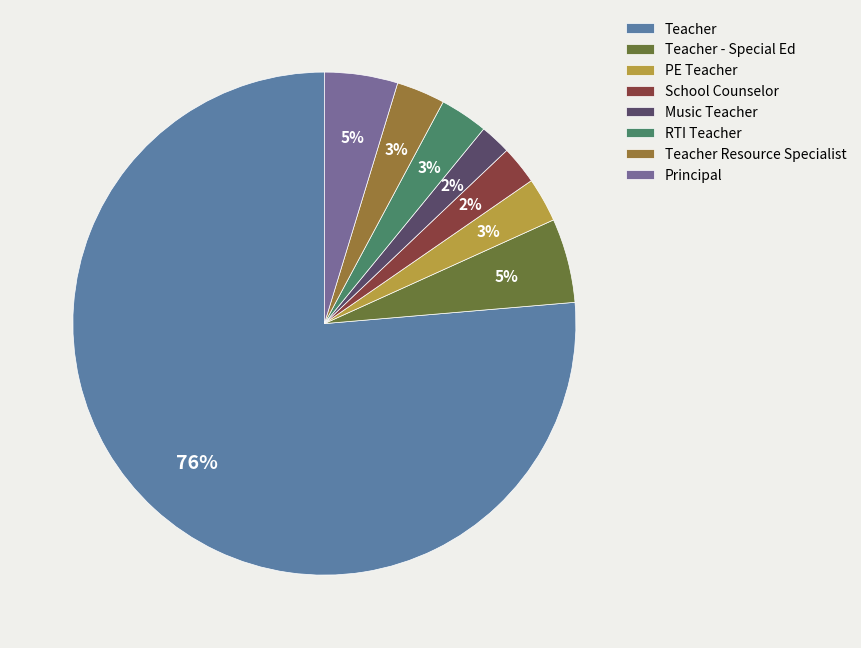

How many slices are in this pie chart?

8